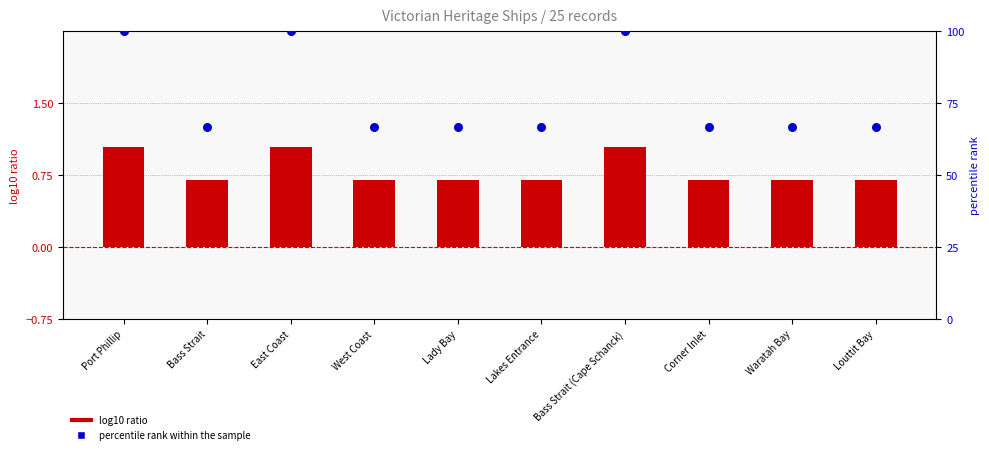

Which series has the widest spread of Y values?

percentile rank within the sample